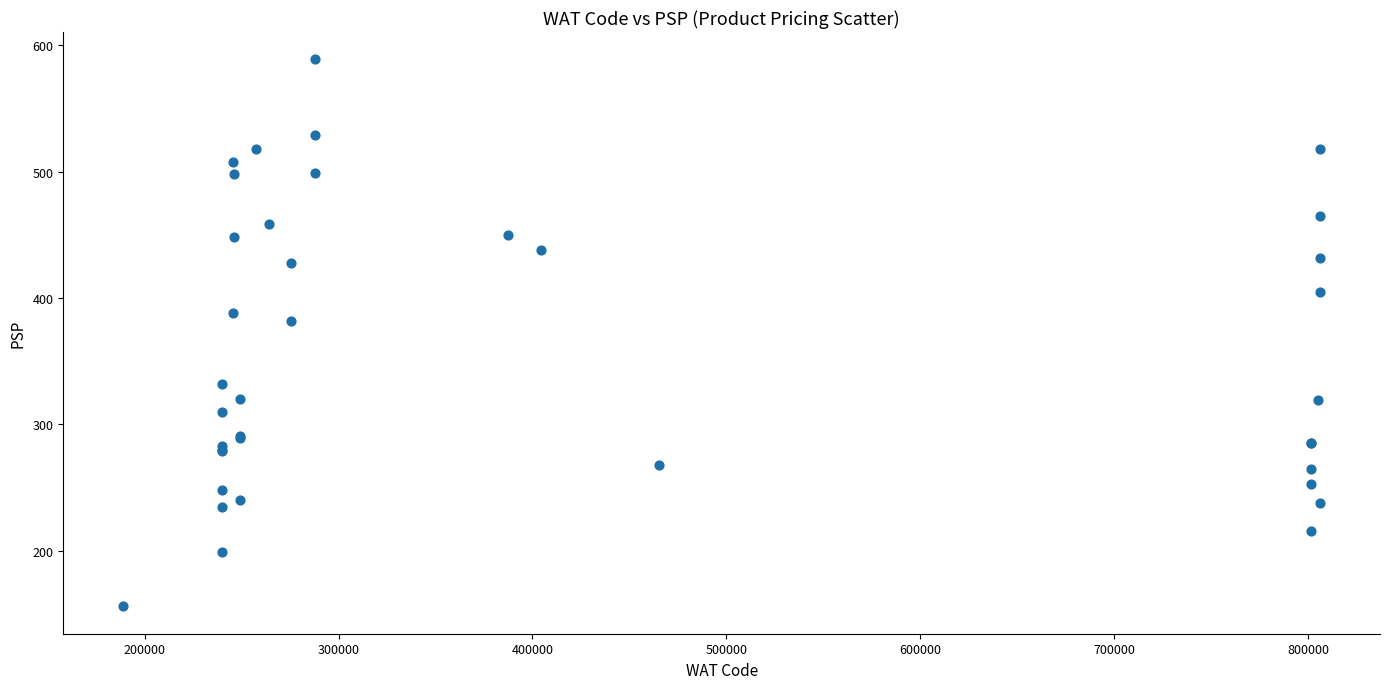

What Y value in the scatter plot is closest to 372?

382